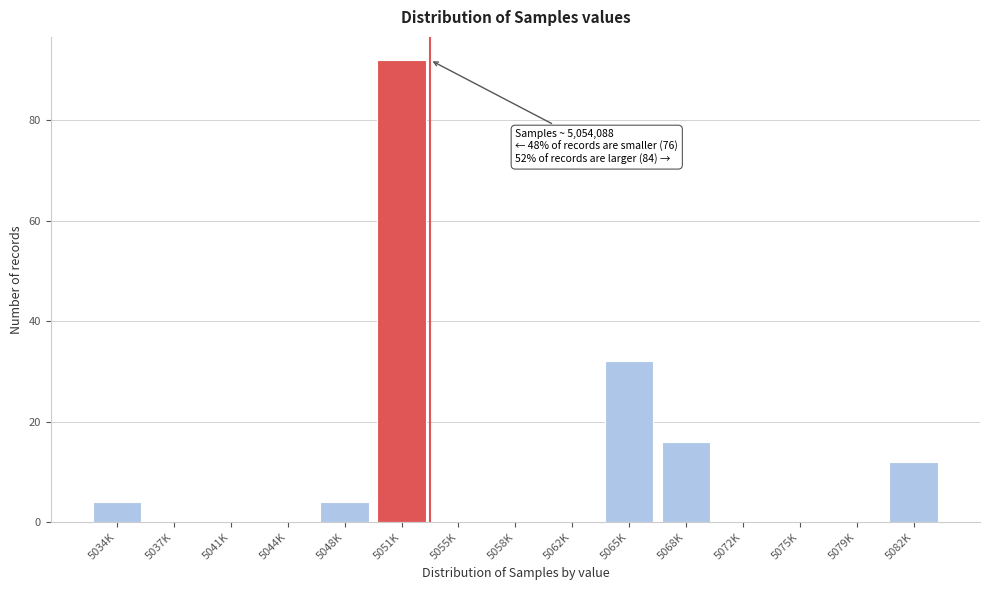

Reading right to left, list all the values displayed in this chart.

5082K=12	5079K=0	5075K=0	5072K=0	5068K=16	5065K=32	5062K=0	5058K=0	5055K=0	5051K=92	5048K=4	5044K=0	5041K=0	5037K=0	5034K=4